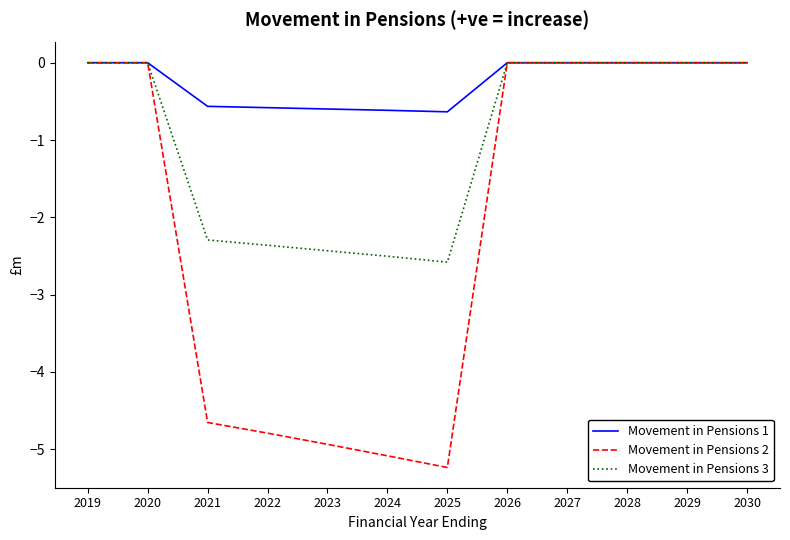

Which series changed the most between 2022 and 2023?

Movement in Pensions 2